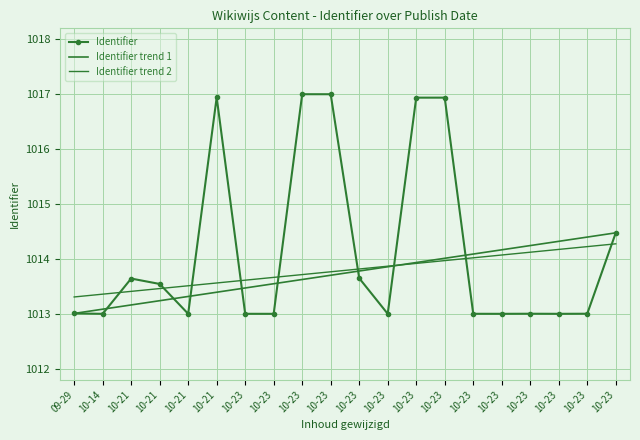

What is the label of the 16th point from the left?

10-23